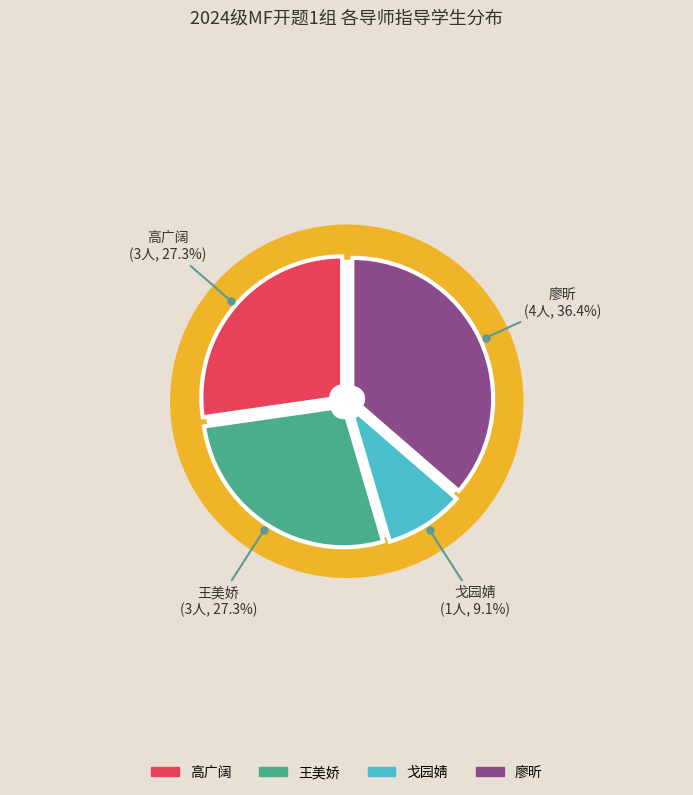

Between 戈园婧 and 王美娇, which is larger?

王美娇